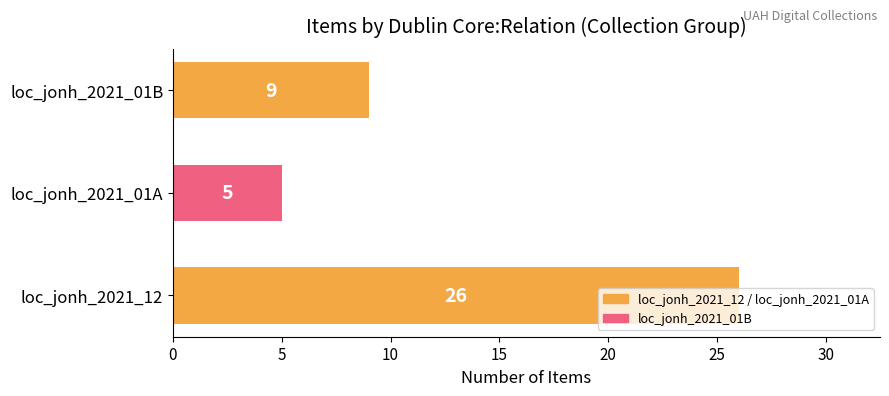

What is the change in value from loc_jonh_2021_12 to loc_jonh_2021_01B?

-17